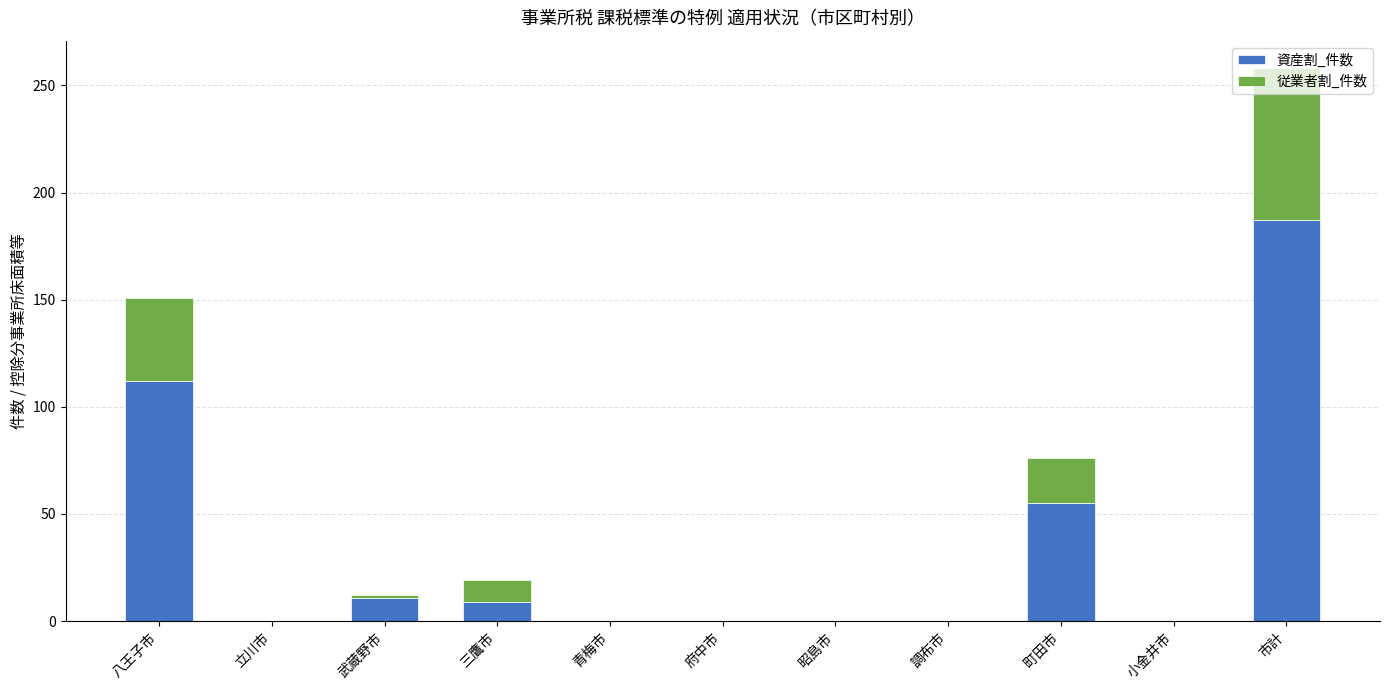

What is the highest value of the 資産割_件数 series?

187